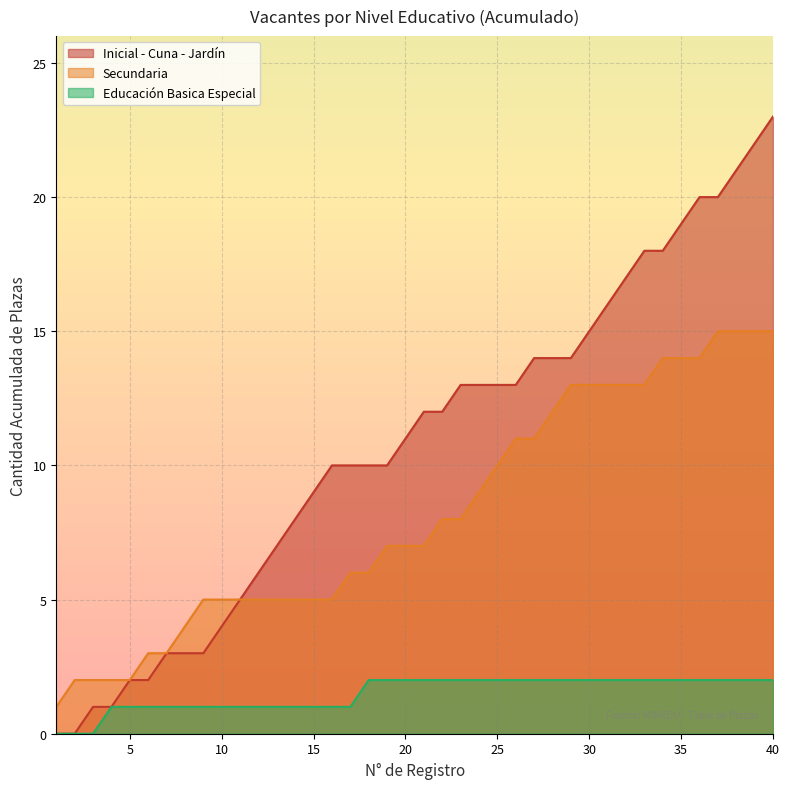

Which series has the largest total across all categories?

Inicial - Cuna - Jardín